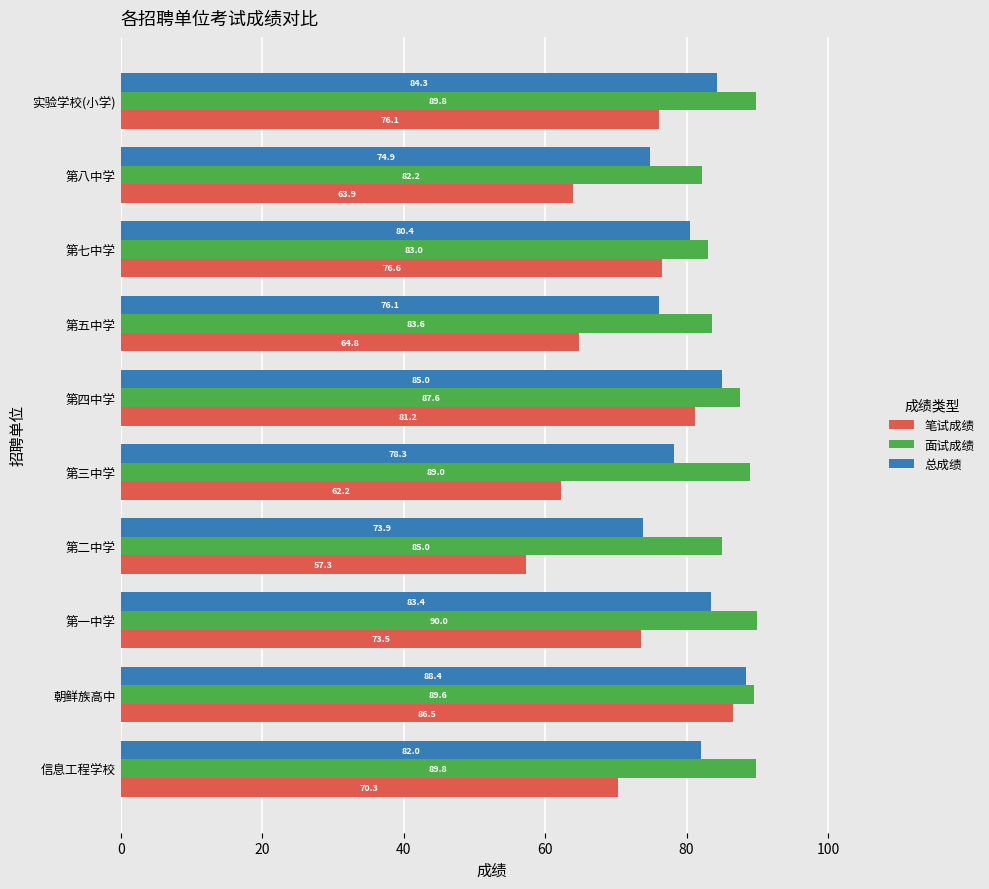

Between 朝鲜族高中 and 第八中学, which series saw the biggest shift?

笔试成绩